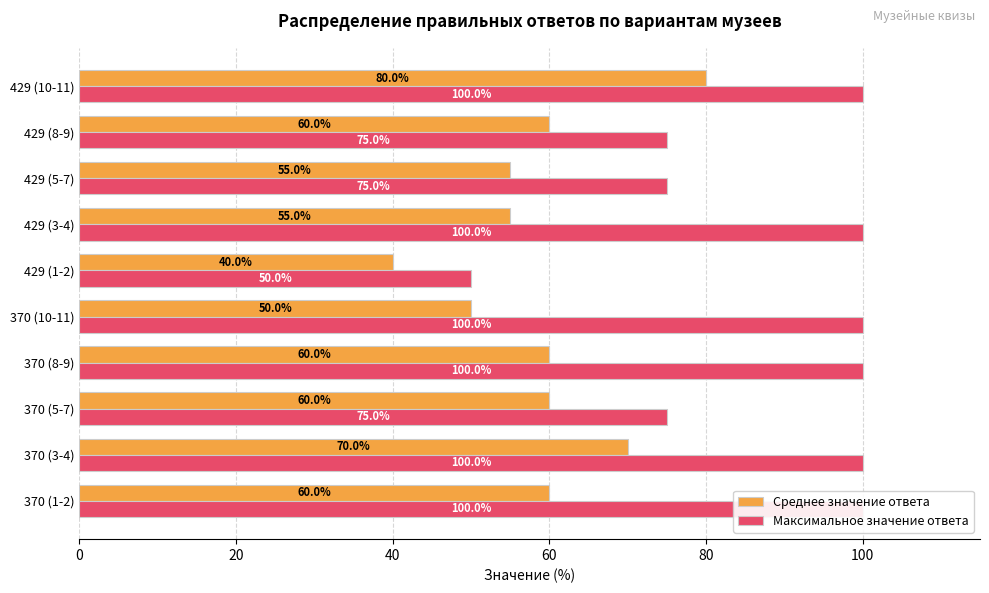

Which series has the largest total across all categories?

Максимальное значение ответа